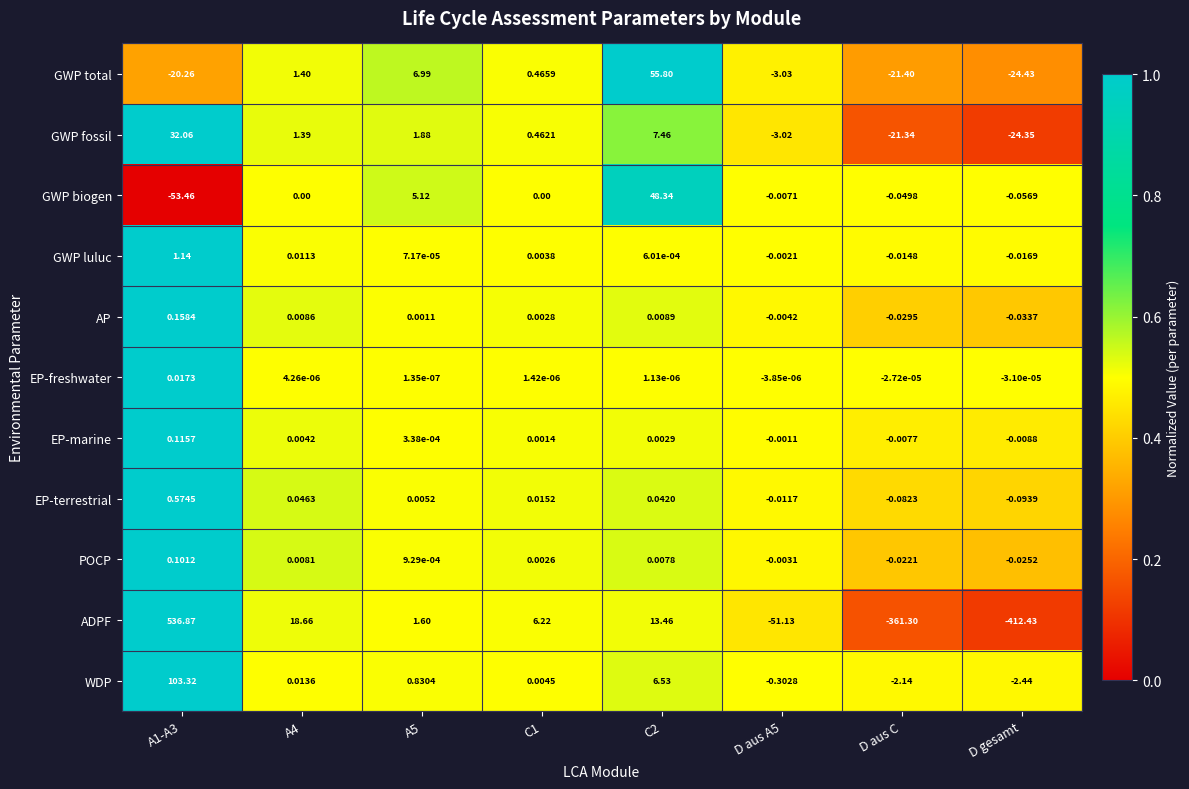

What is the total value across all series at D aus C?

-406.4